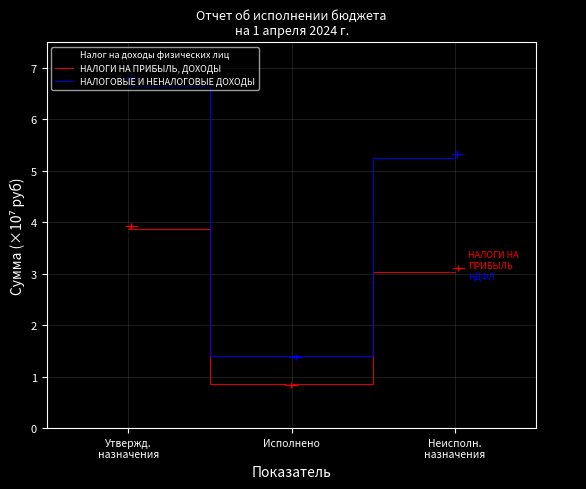

The value of НАЛОГИ НА ПРИБЫЛЬ, ДОХОДЫ at Исполнено is 1.2. True or false?

False